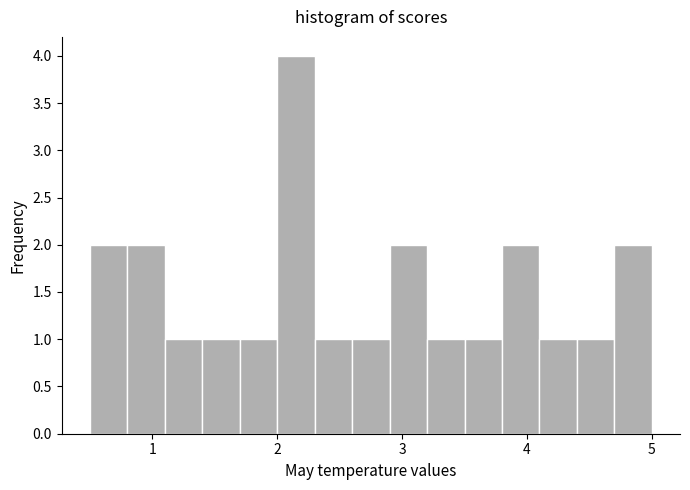

Around what value on the x-axis is the tallest bar? Give the approximate position of its centre, as read against the axis.

2.2